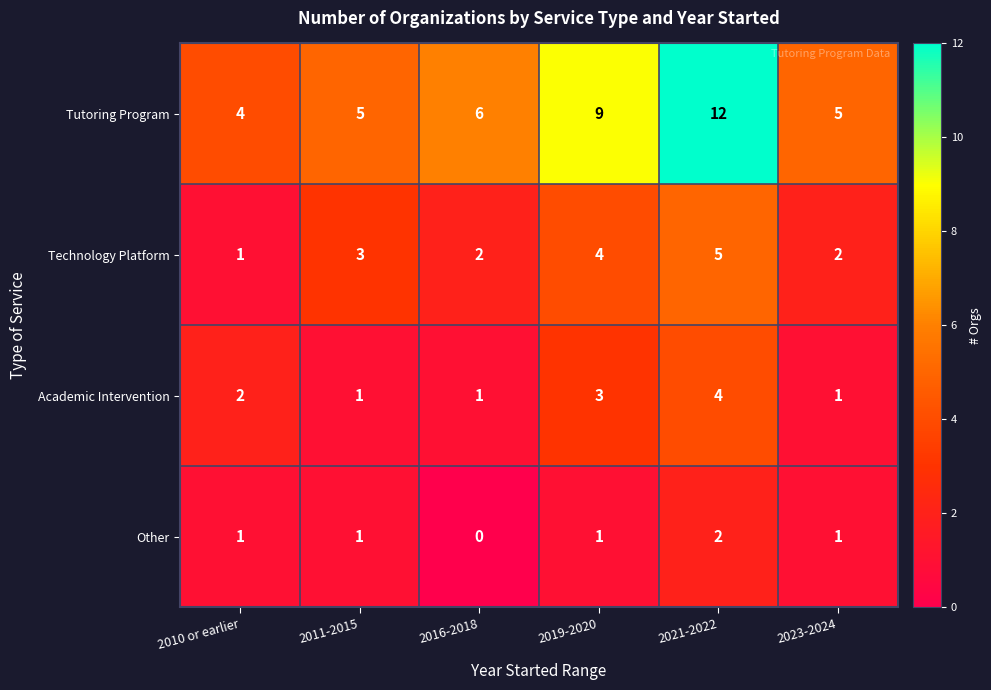

What is the average value of the Tutoring Program series?

7